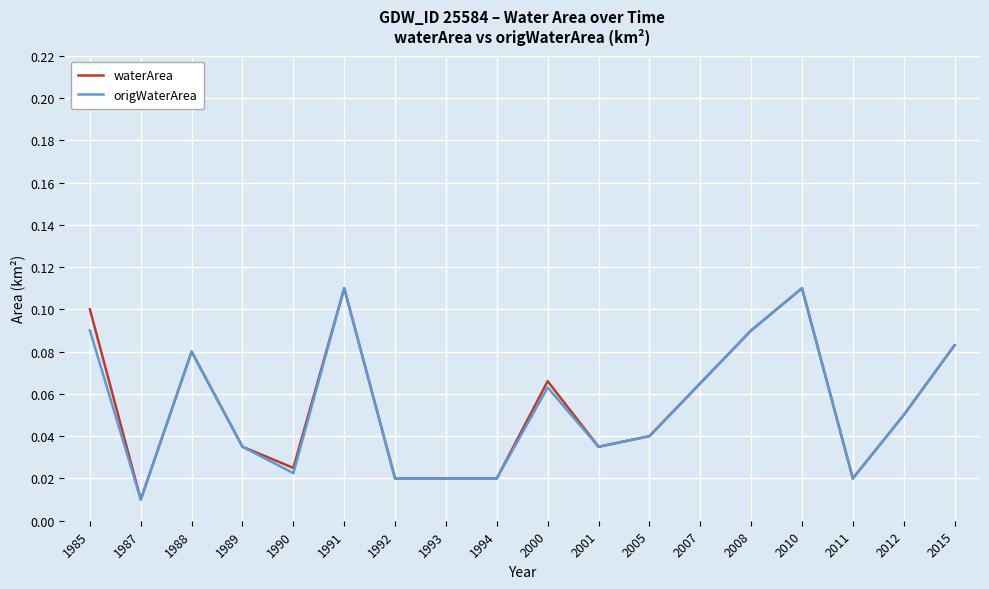

Is it true that waterArea equals 0.0 at 1991?

False